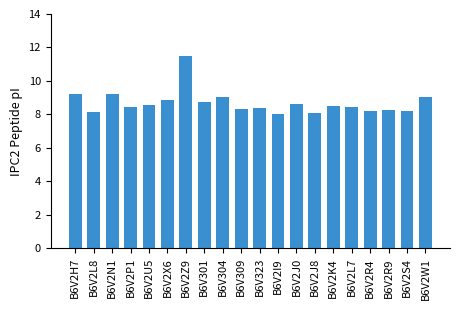

What is the label of the 2nd bar from the right?

B6V2S4